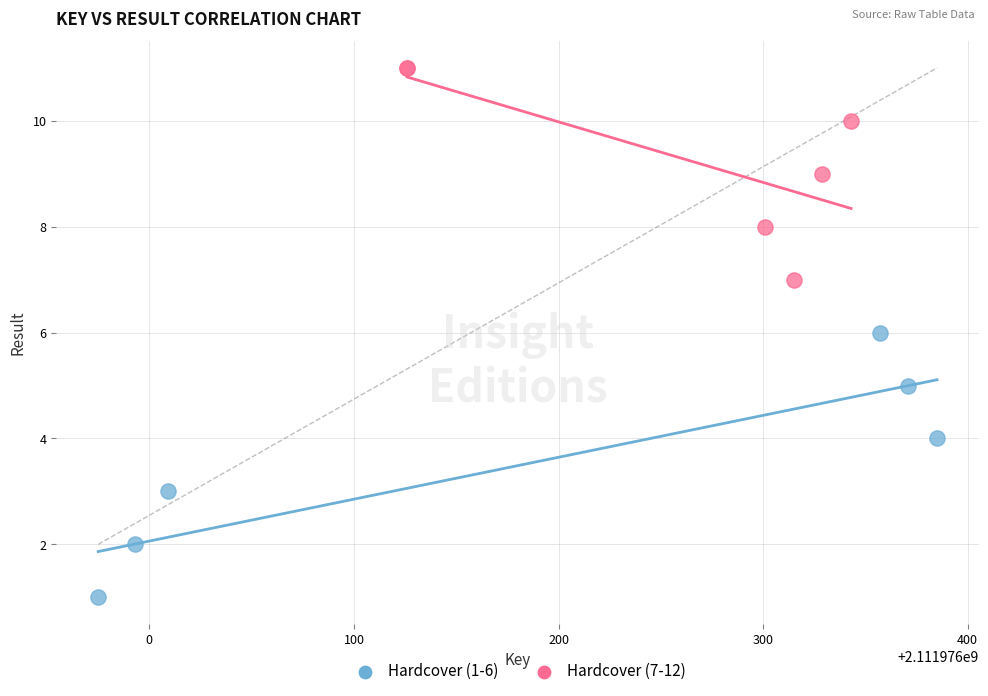

Which series has the widest spread of Y values?

Hardcover (1-6)